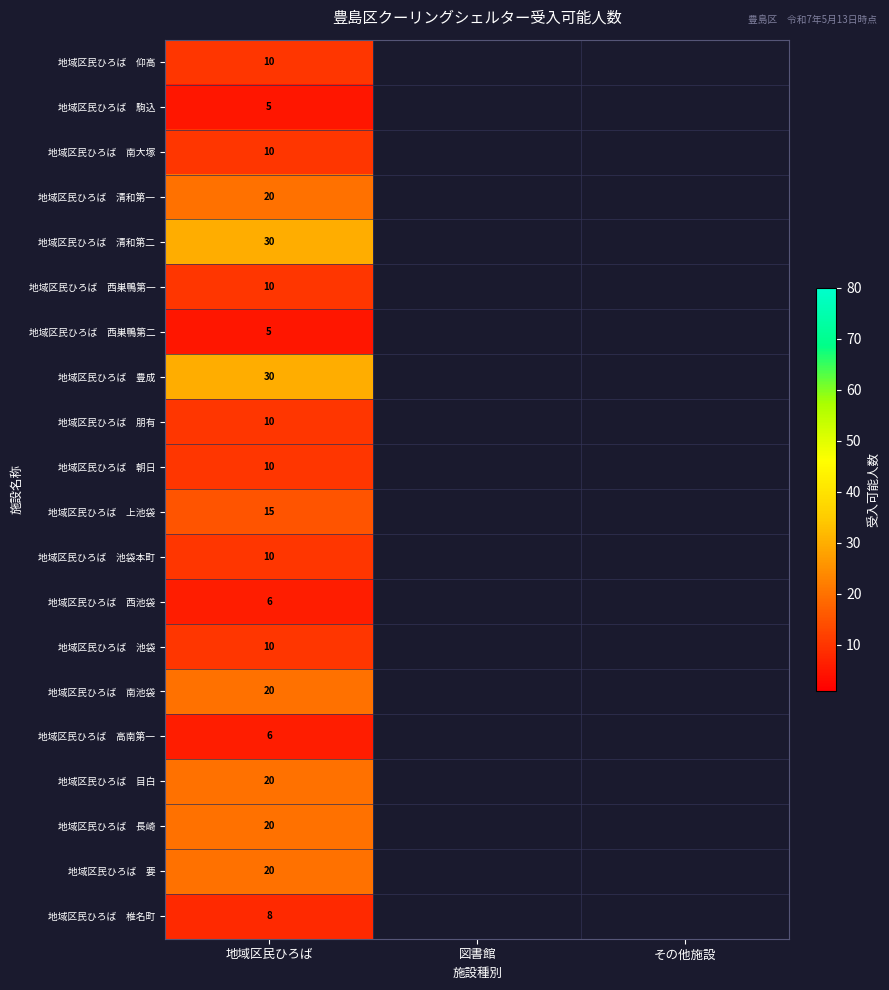

At how many categories does at least one series exceed 22?

1